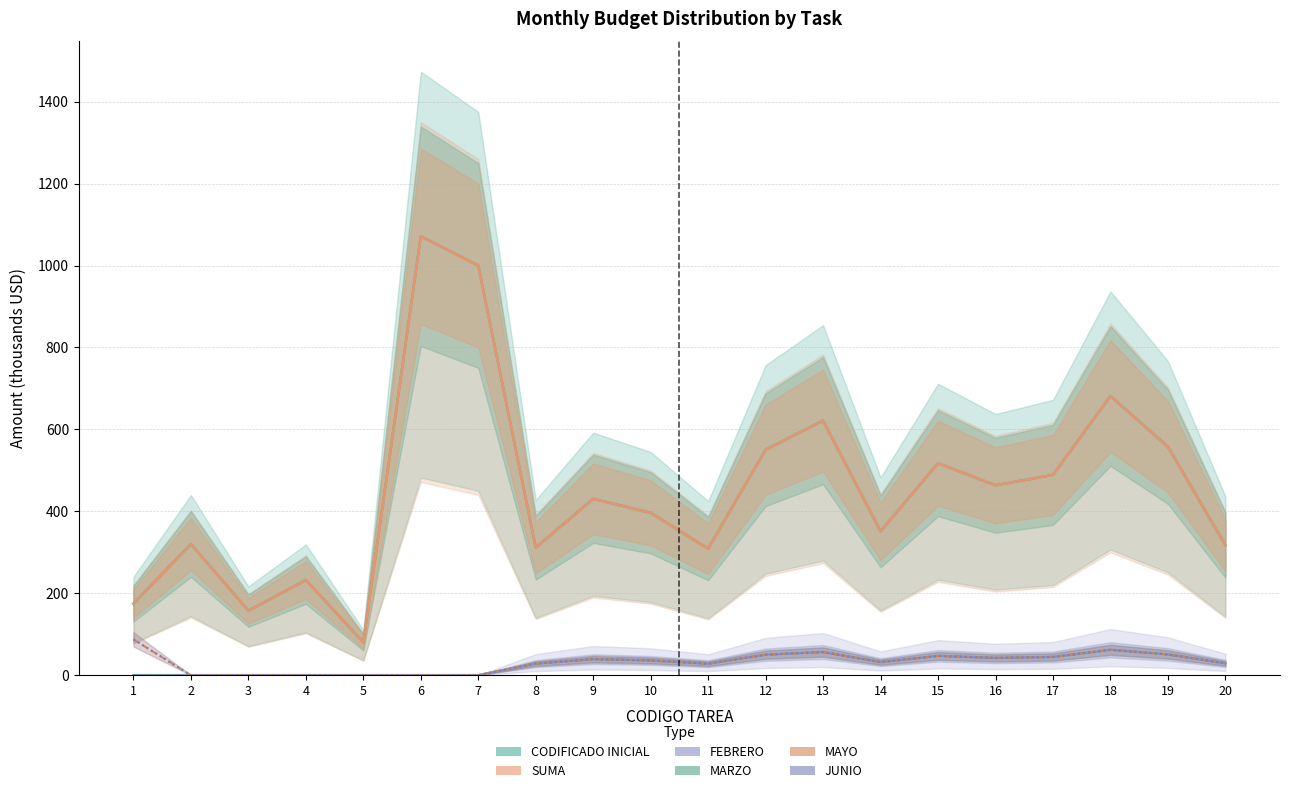

True or false: MAYO has a value of 39.5 at 7.

False